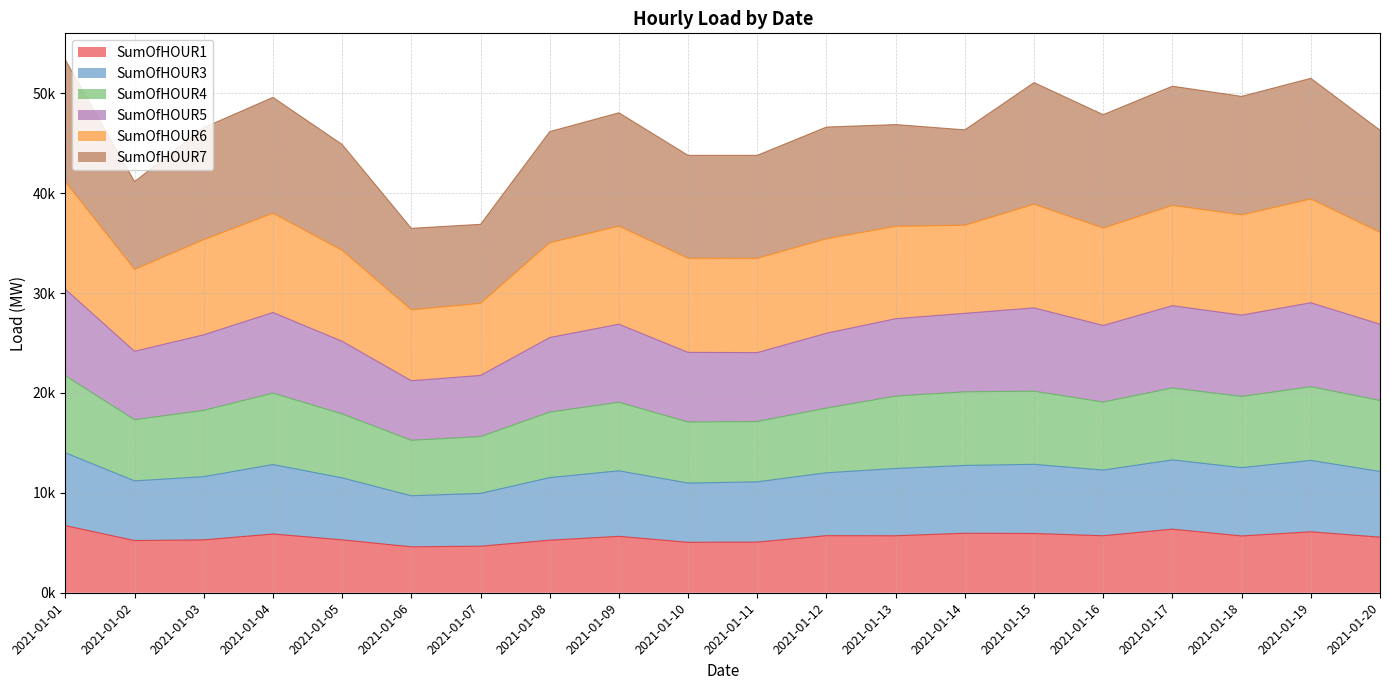

In SumOfHOUR1, how many points are higher than both neighbors (excluding endpoints)?

6